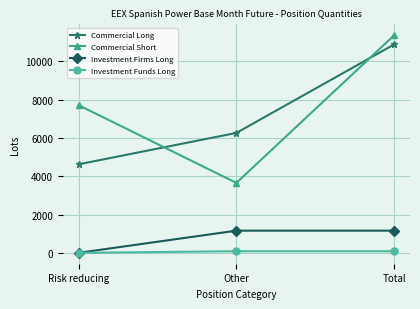

What are all the series names shown in the legend?

Commercial Long, Commercial Short, Investment Firms Long, Investment Funds Long